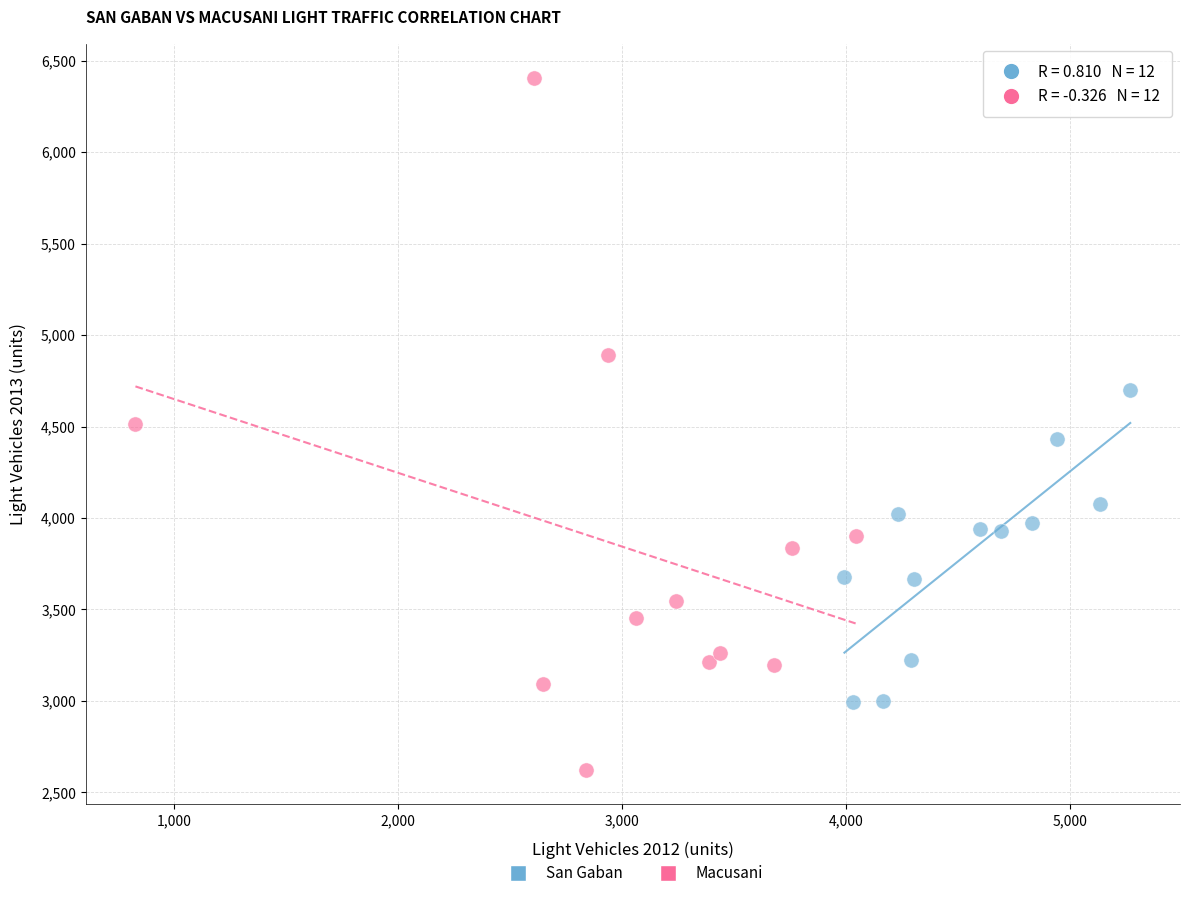

Which series reaches the minimum Y coordinate?

Macusani